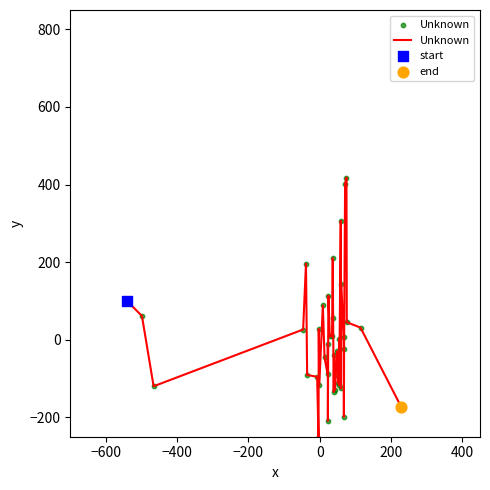

What is the difference between the maximum and minimum values?

672.2